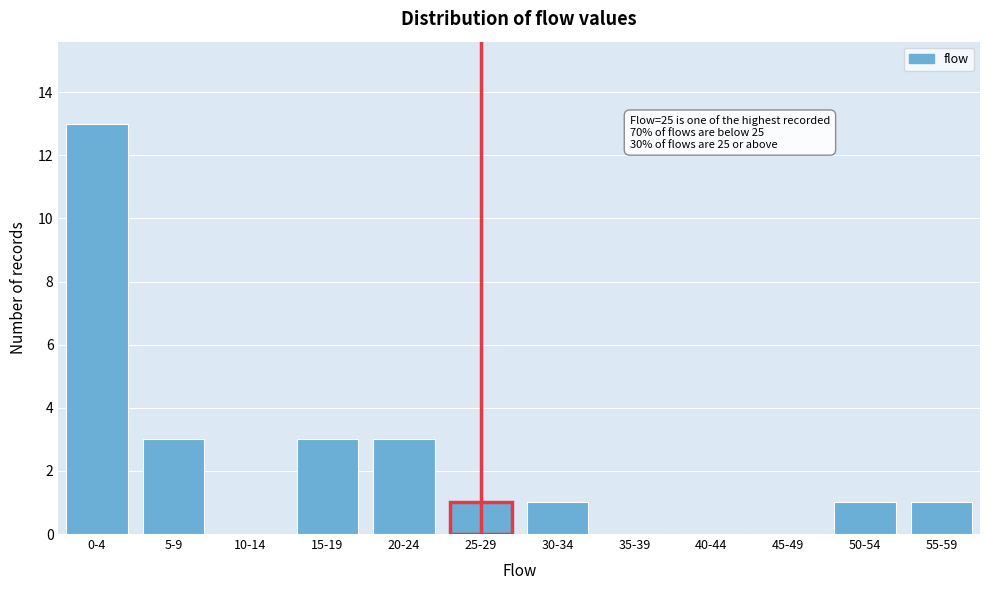

Reading right to left, list all the values displayed in this chart.

55-59=1	50-54=1	45-49=0	40-44=0	35-39=0	30-34=1	25-29=1	20-24=3	15-19=3	10-14=0	5-9=3	0-4=13